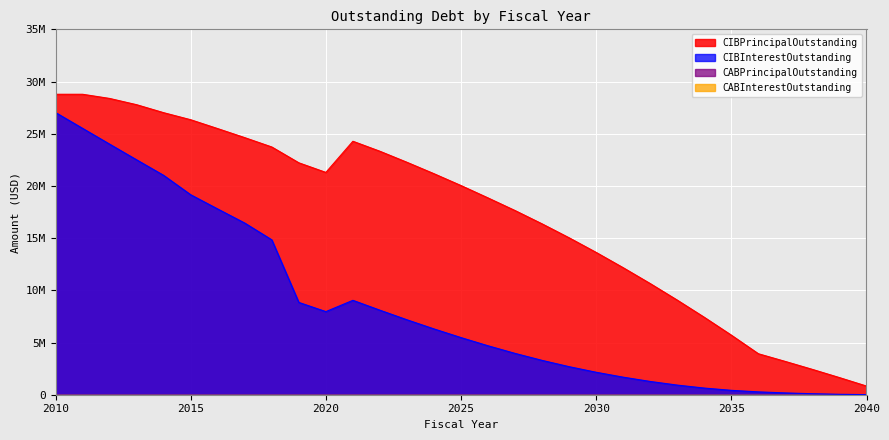

The CIBInterestOutstanding series shows 1305437.7 at 2033. True or false?

False